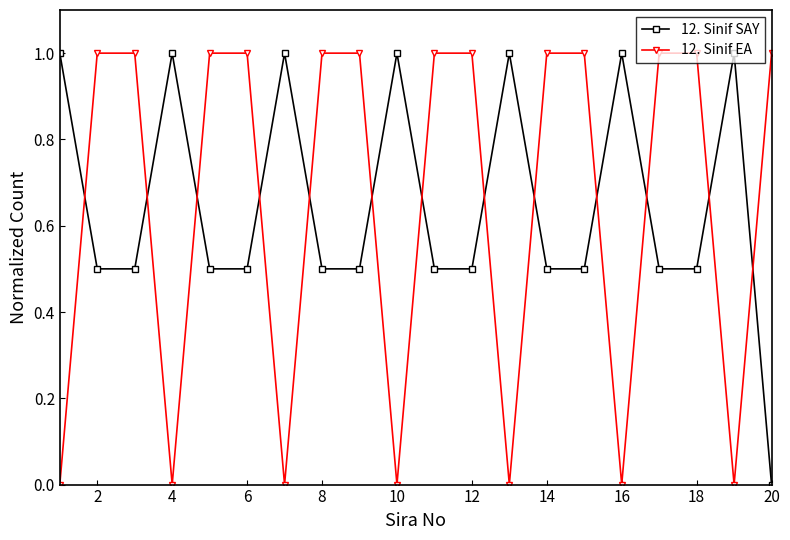

How many interior local peaks does the 12. Sinif SAY series have?

6